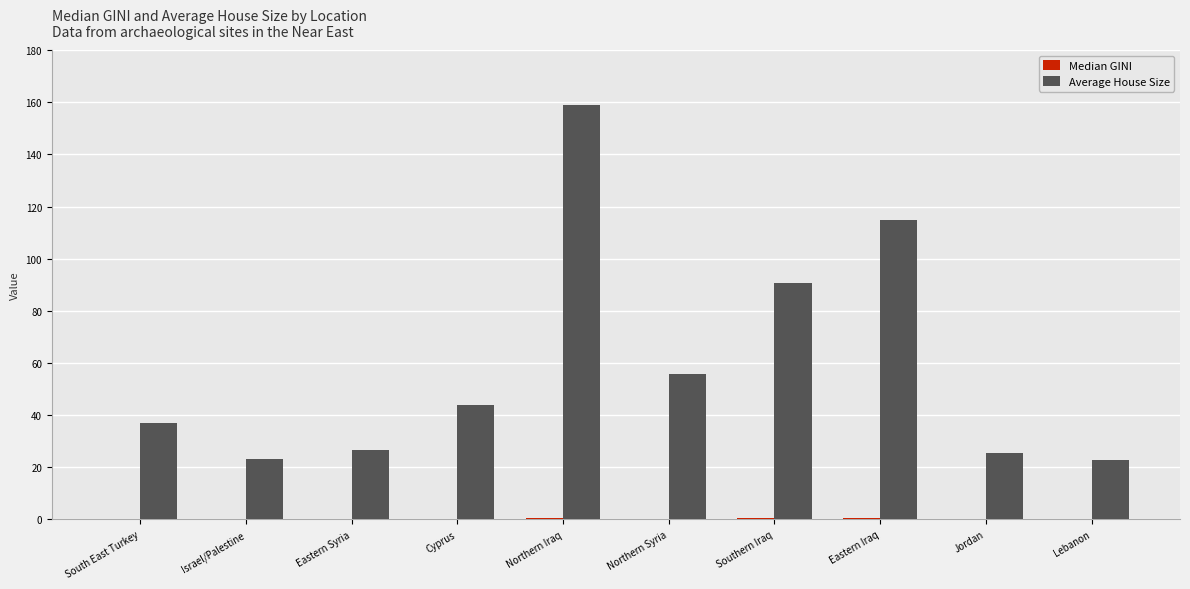

At which category is the sum across all series the highest?

Northern Iraq